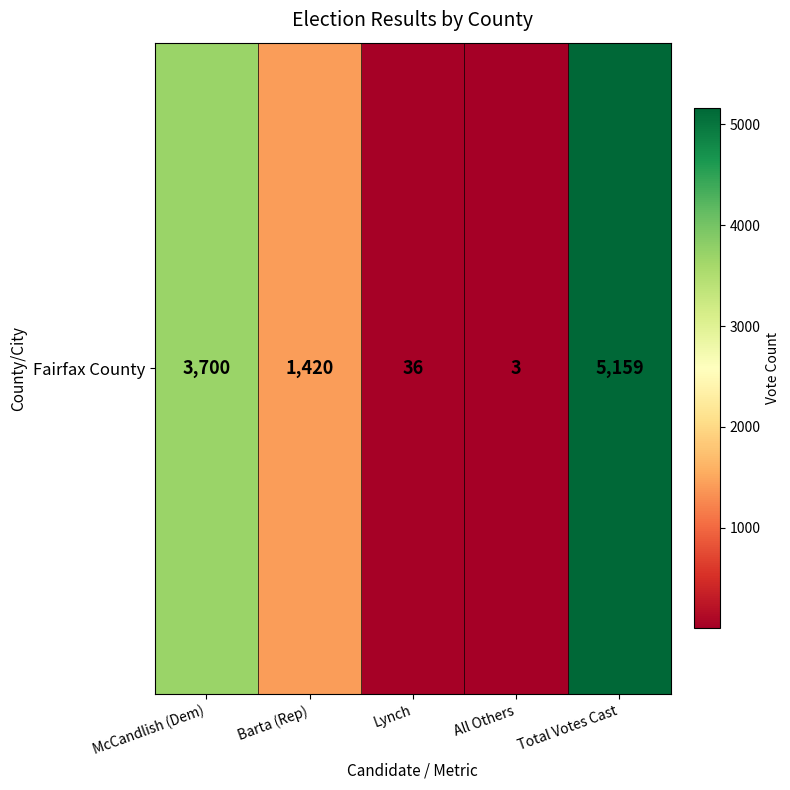

The chart shows a value of 1924 at Barta (Rep). True or false?

False